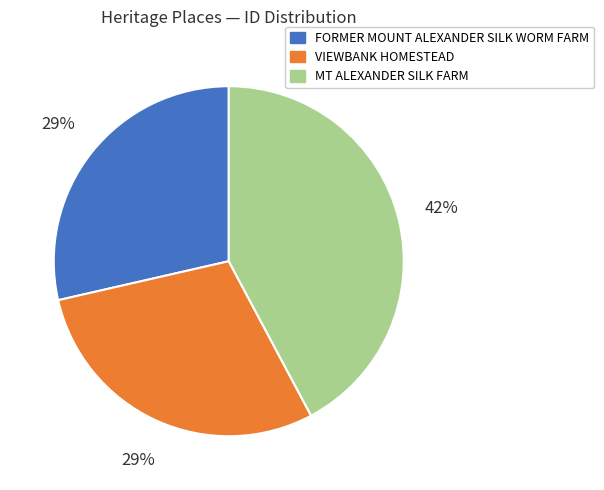

To the nearest percent, what percentage of the pie is VIEWBANK HOMESTEAD?

29%